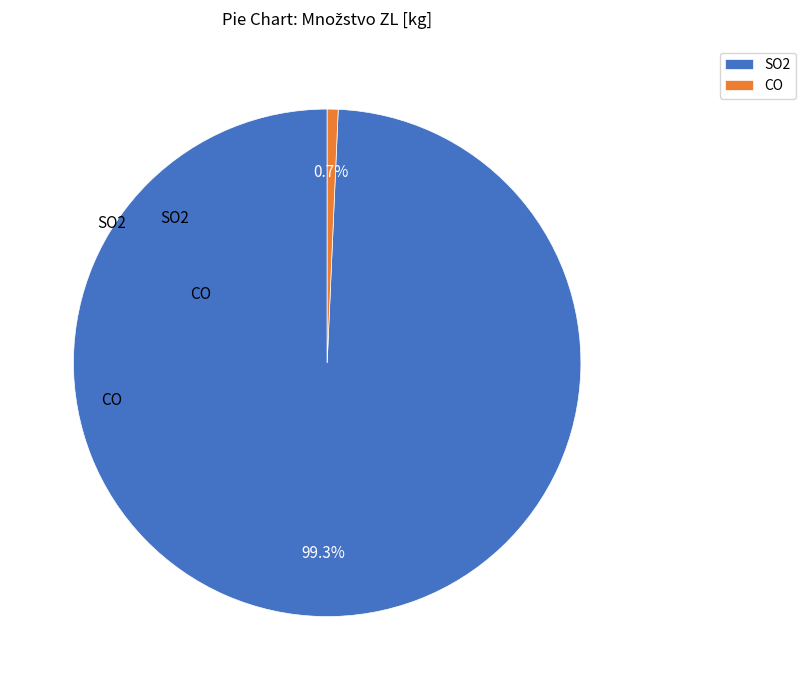

To the nearest percent, what is the combined percentage of SO2 and CO?

100%